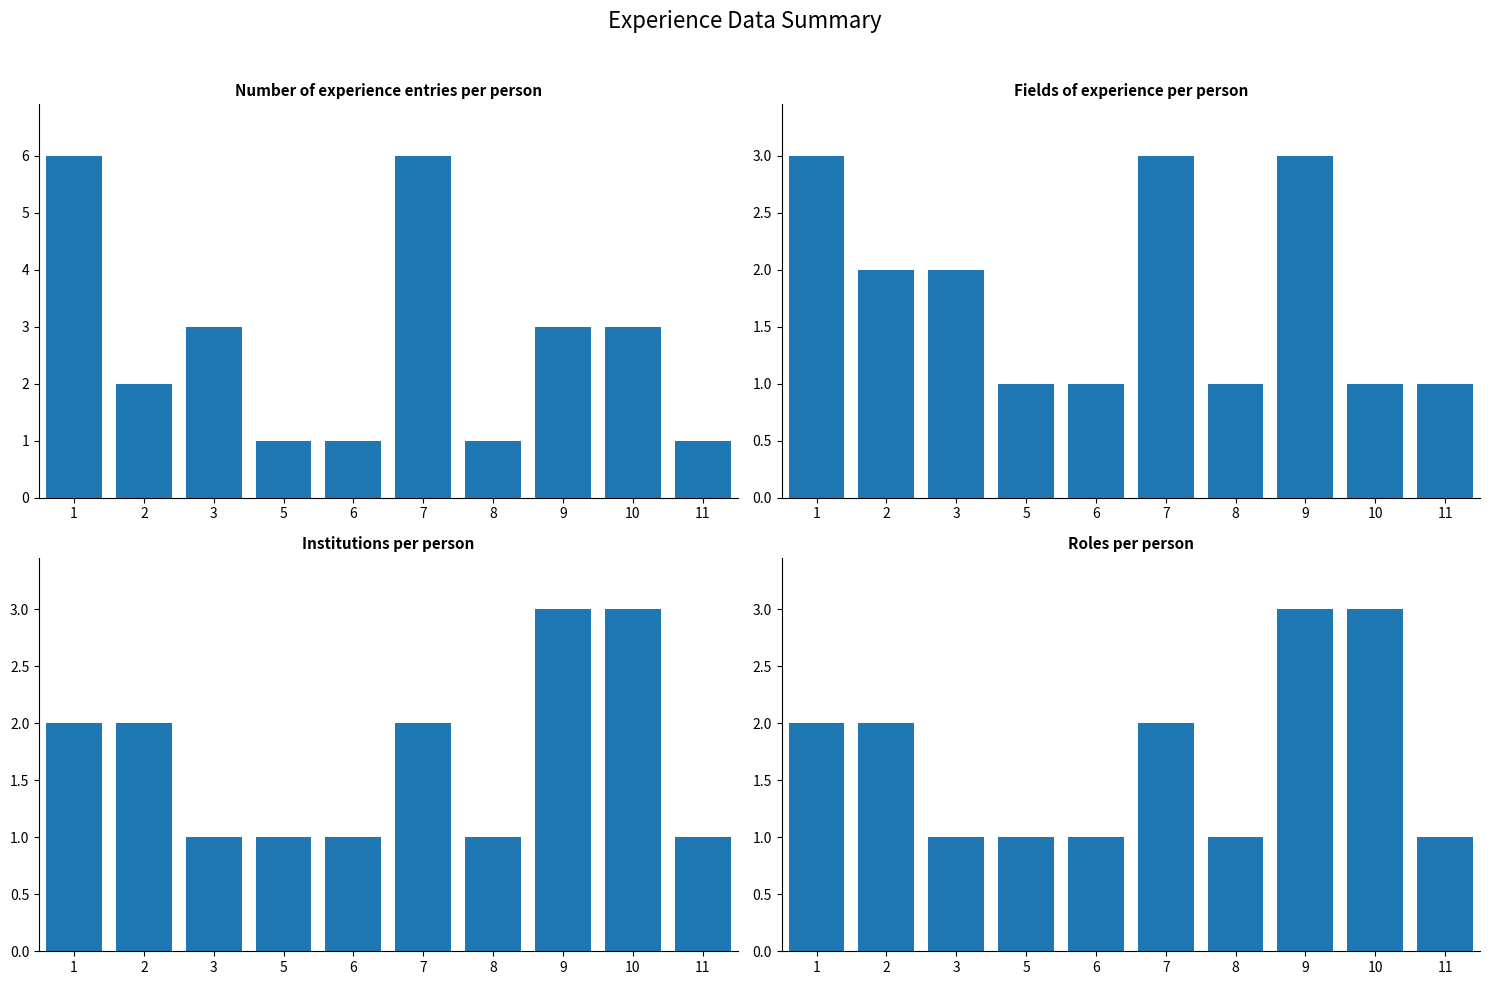

What are all the series names shown in the legend?

Experience entries per person, Fields of experience per person, Institutions per person, Roles per person